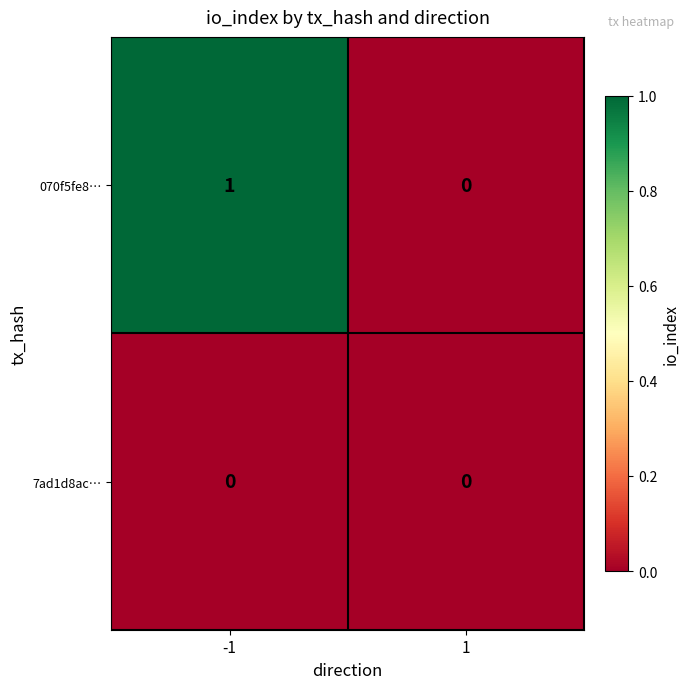

Reading right to left, what are all the values shown in this chart?

070f5fe8…: 1=0	-1=1
7ad1d8ac…: 1=0	-1=0